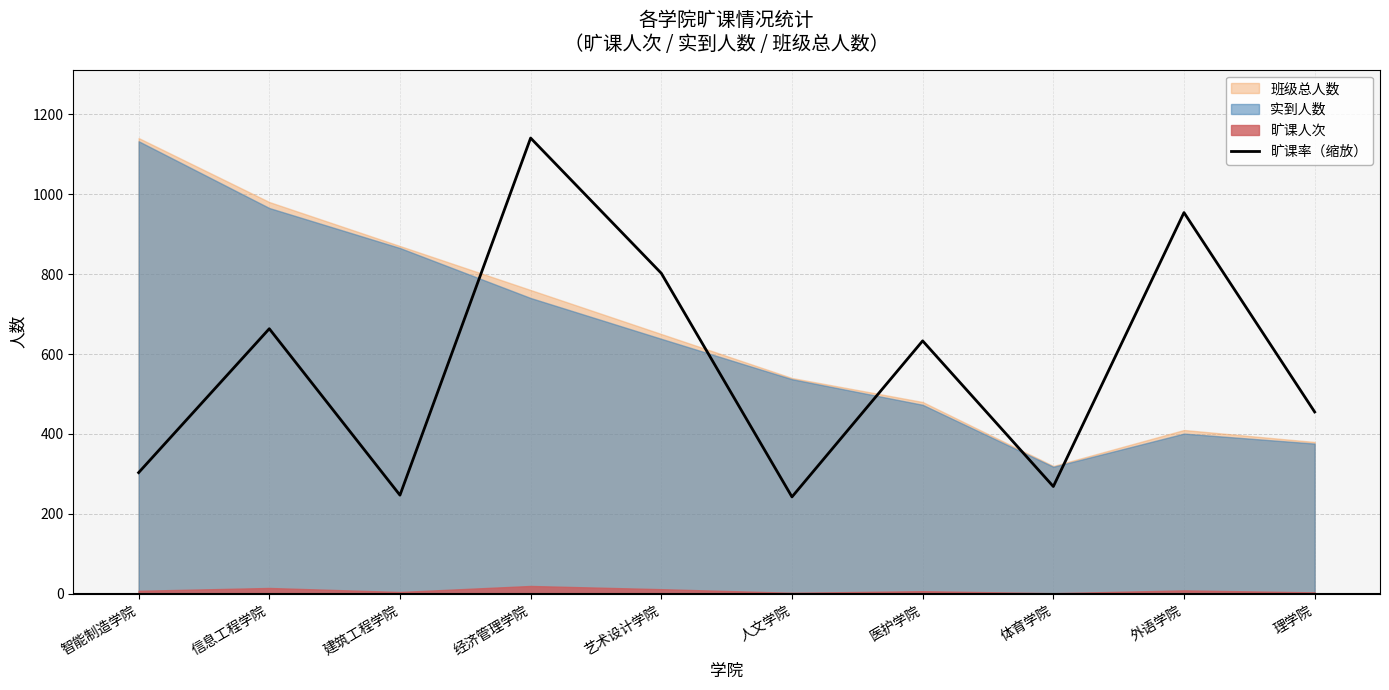

At which category does the chart reach its minimum across all series?

人文学院